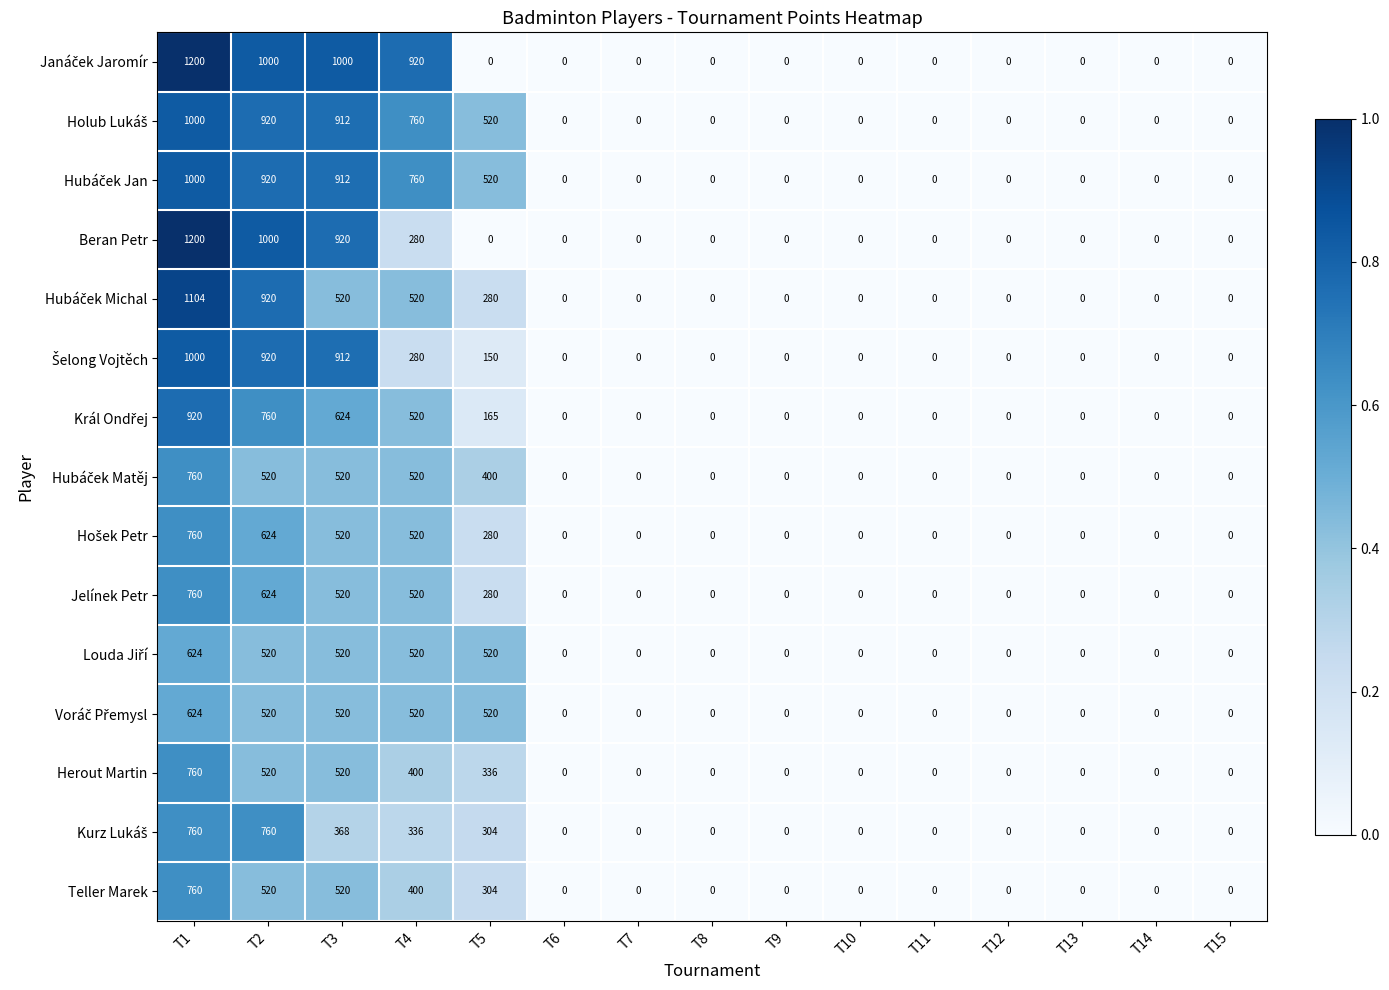

The value of Jelínek Petr at T7 is 511. True or false?

False